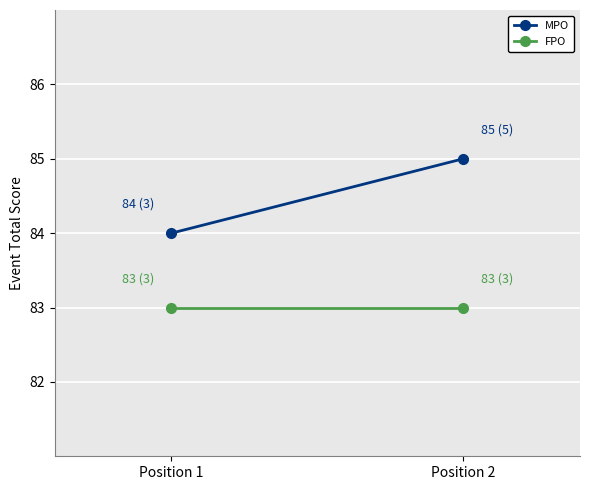

Which series changed the most between Position 1 and Position 2?

MPO